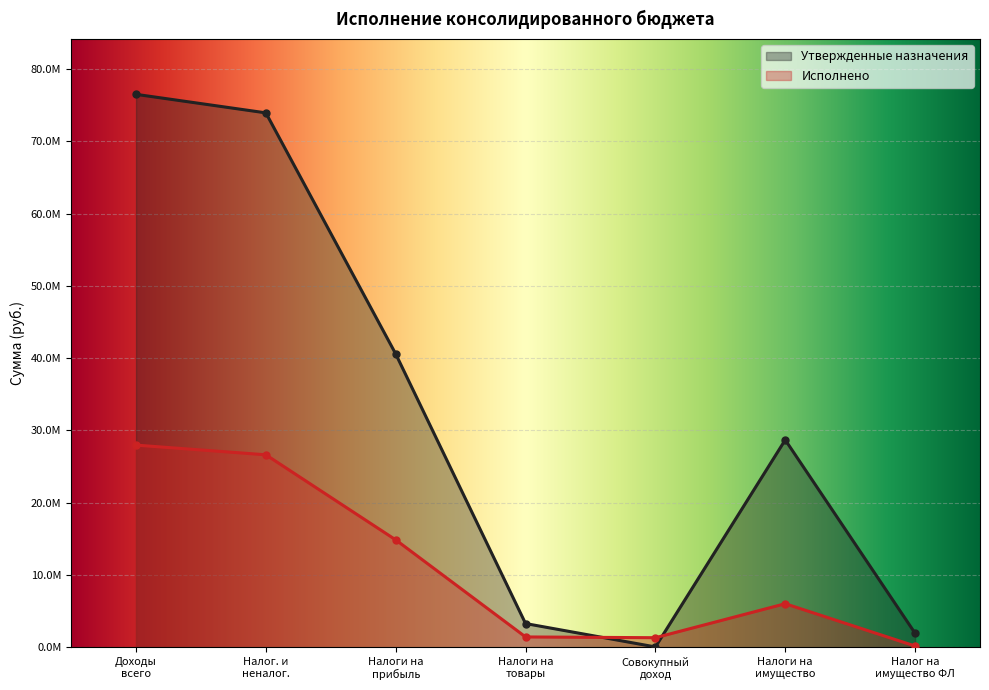

At which category is the sum across all series the highest?

Доходы бюджета - всего